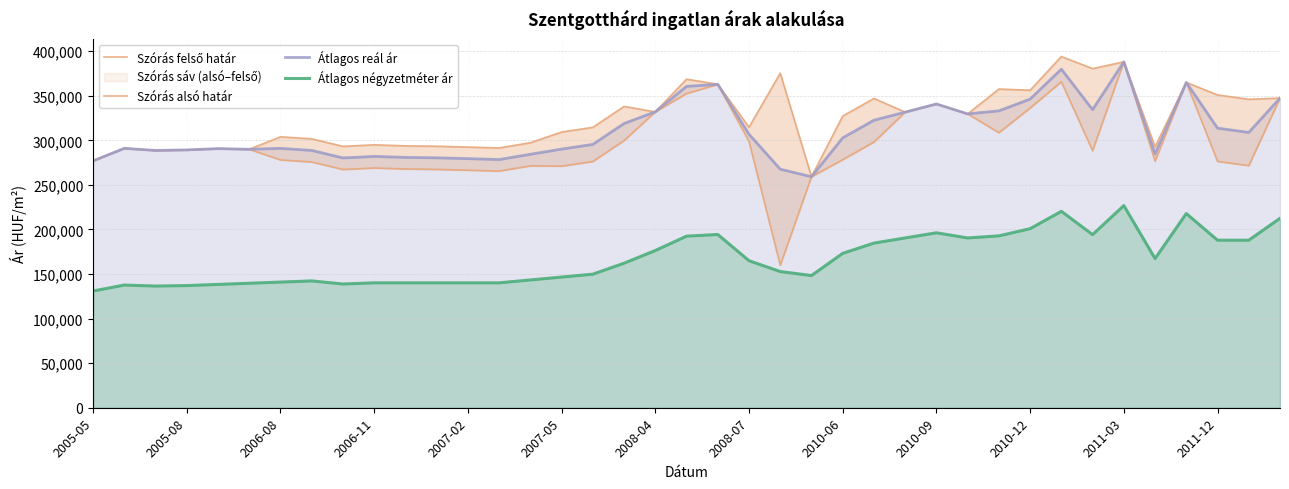

What position from the left is 23?

24